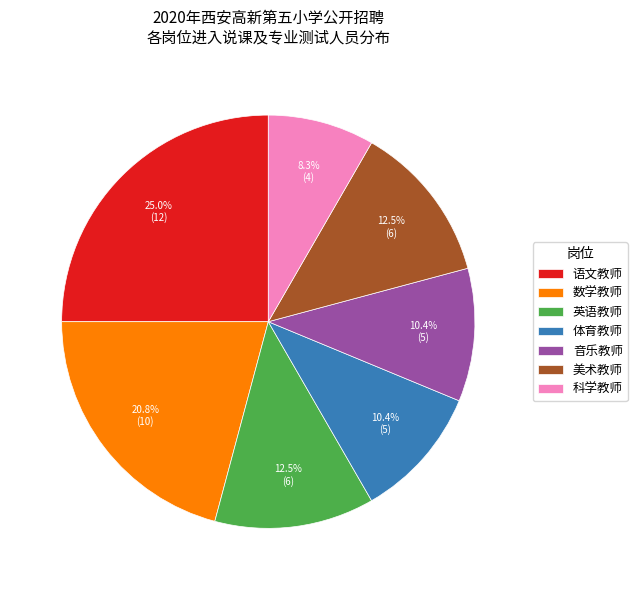

Do 科学教师 and 语文教师 together represent more than half of the pie?

No